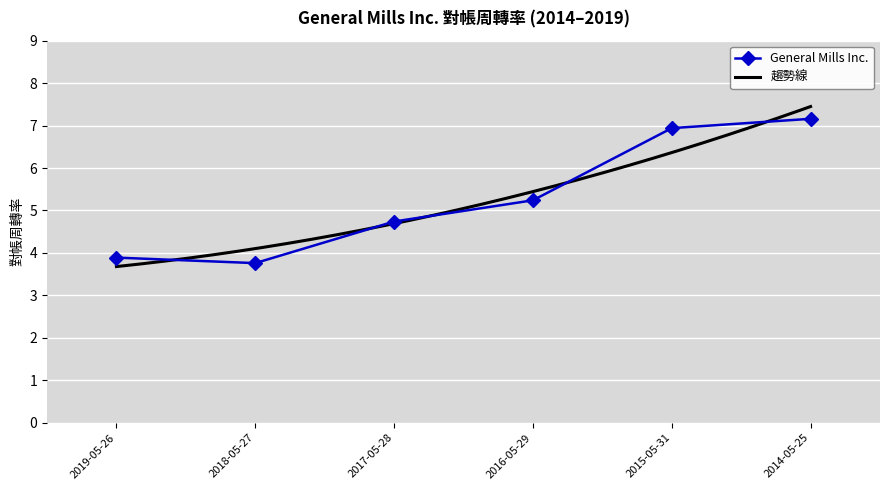

What is the label of the 2nd point from the right?

2015-05-31